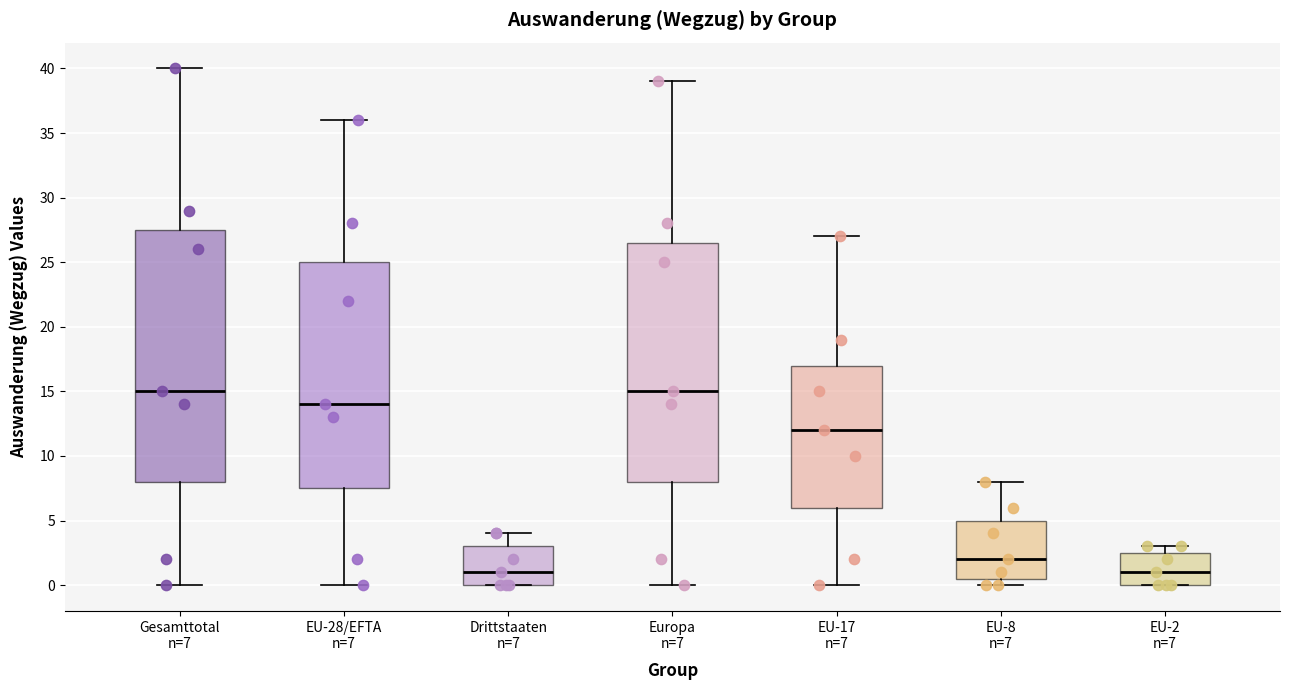

Comparing the boxes themselves (not the whiskers), which one is the tallest?

Gesamttotal n=7